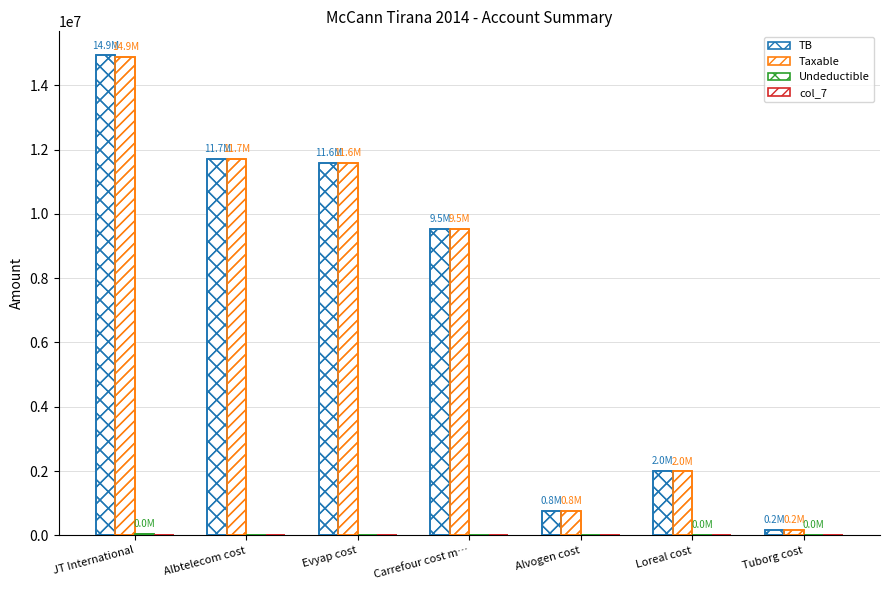

Count the number of data series in this chart.

4